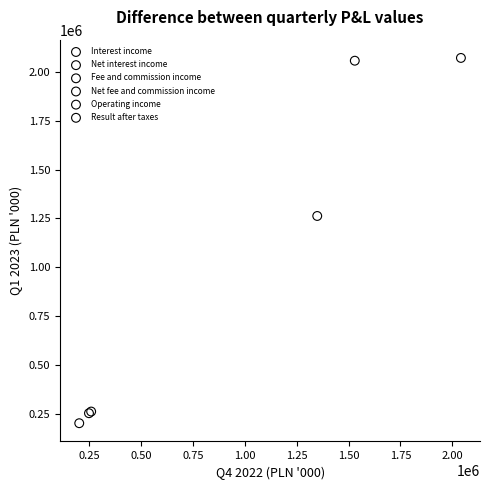

What are all the series names shown in the legend?

Interest income, Net interest income, Fee and commission income, Net fee and commission income, Operating income, Result after taxes